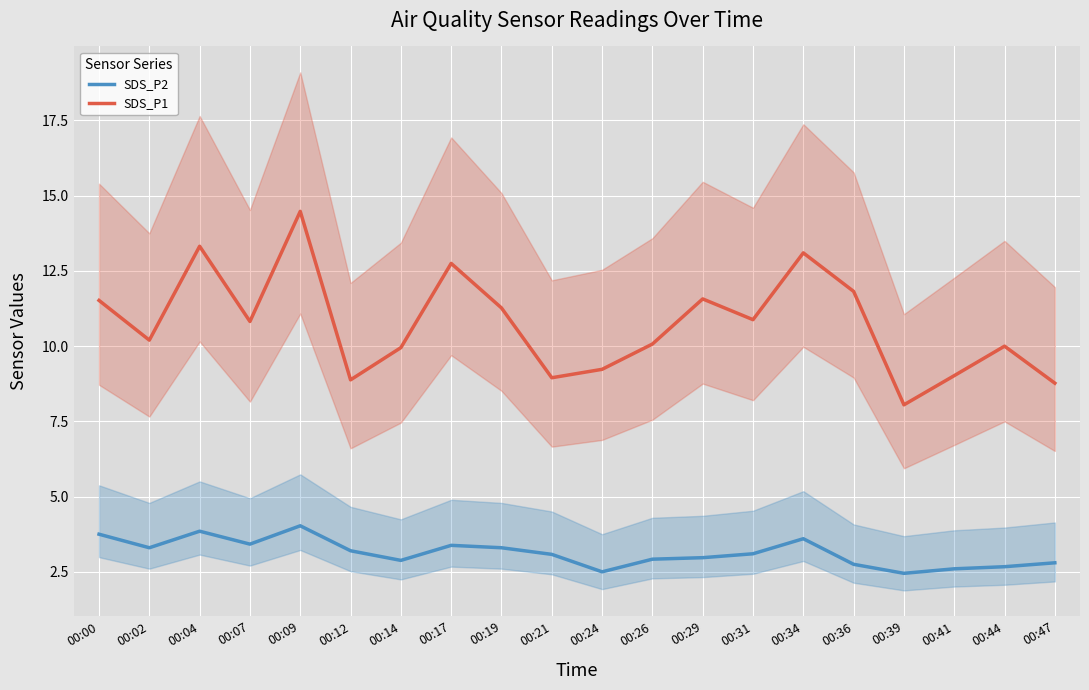

Which series has the largest total across all categories?

SDS_P1